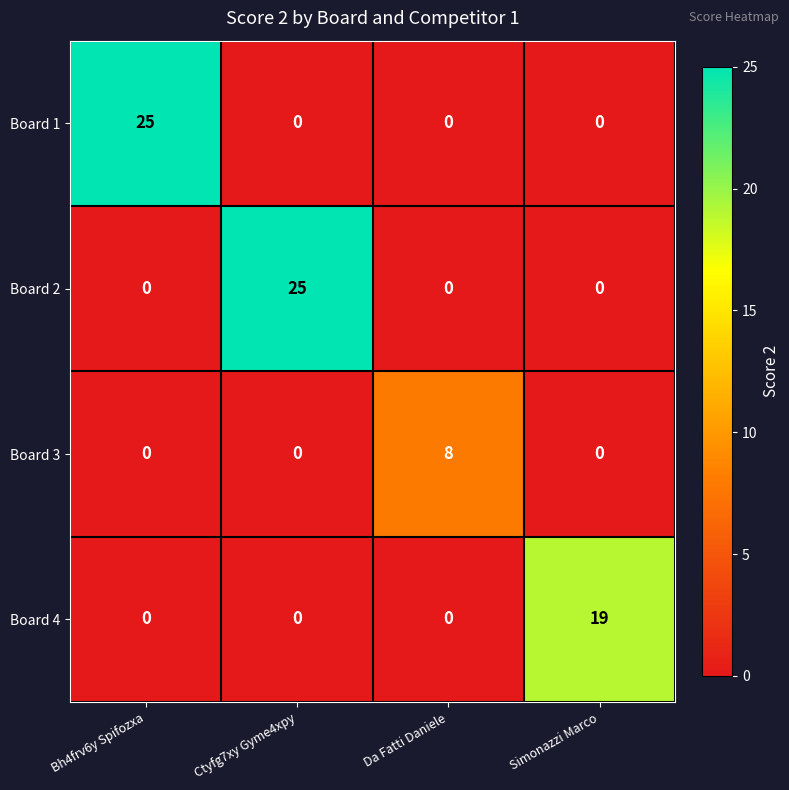

How many positive values does the Board 1 series have?

1